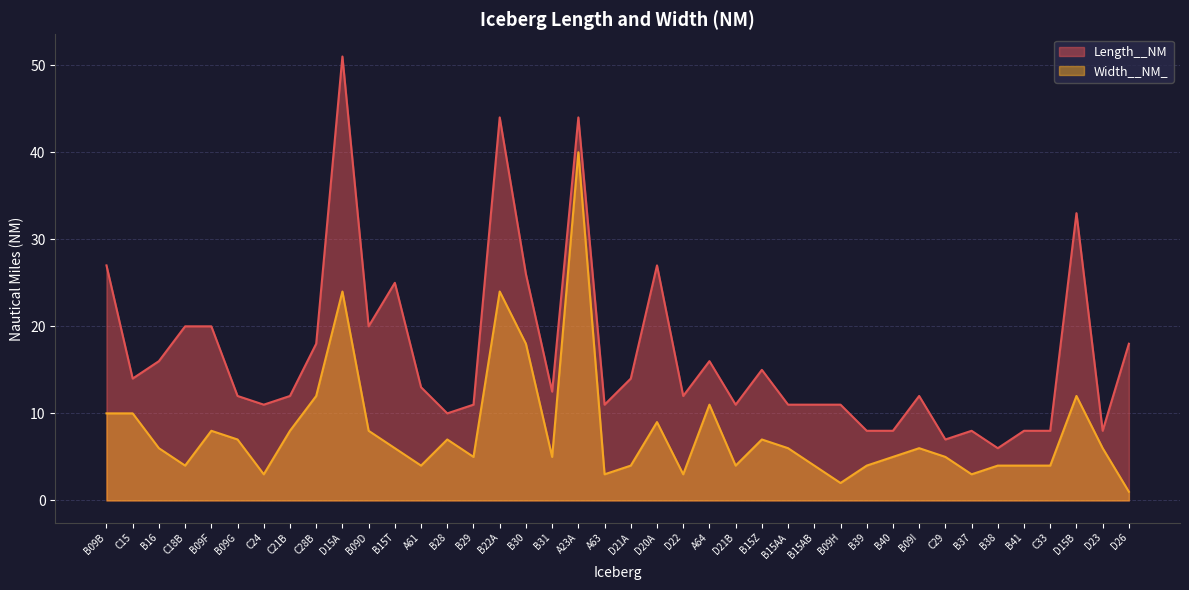

What are all the series names shown in the legend?

Length__NM, Width__NM_